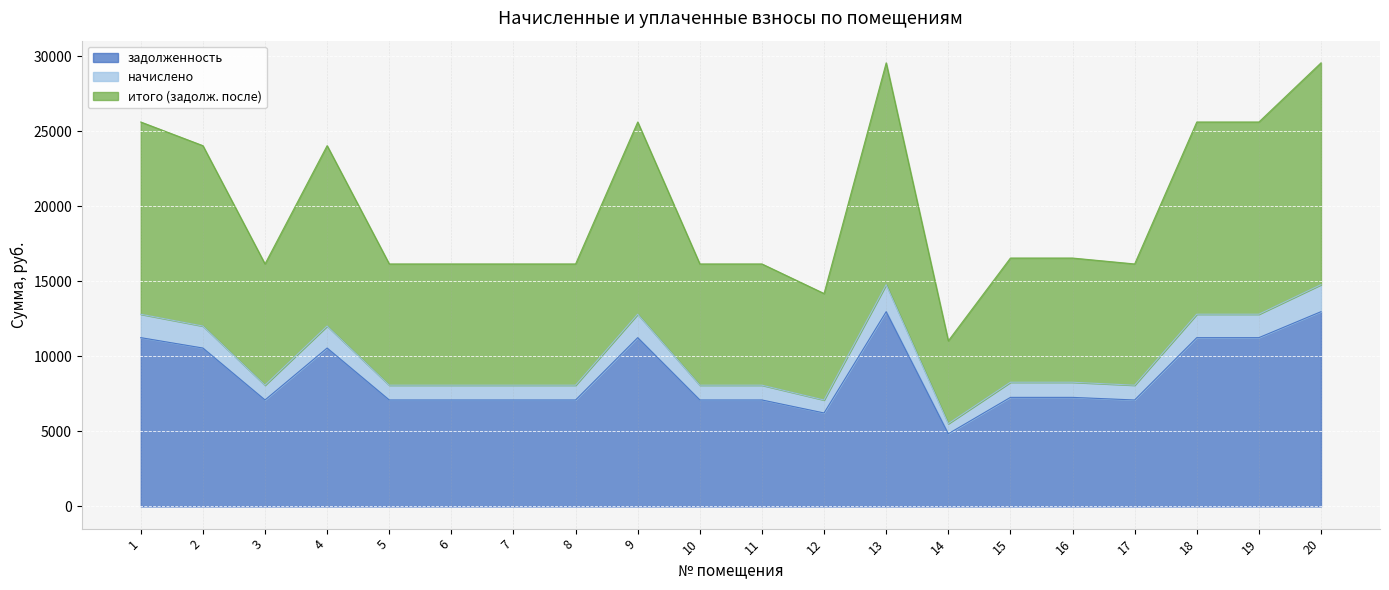

Reading left to right, what are all the values shown in this chart?

задолженность: 1=11245.6	2=10553.6	3=7093.4	4=10553.6	5=7093.4	6=7093.4	7=7093.4	8=7093.4	9=11245.6	10=7093.4	11=7093.4	12=6228.4	13=12975.8	14=4844.3	15=7266.4	16=7266.4	17=7093.4	18=11245.6	19=11245.6	20=12975.8
начислено: 1=12805.6	2=12017.6	3=8077.4	4=12017.6	5=8077.4	6=8077.4	7=8077.4	8=8077.4	9=12805.6	10=8077.4	11=8077.4	12=7092.4	13=14775.8	14=5516.3	15=8274.4	16=8274.4	17=8077.4	18=12805.6	19=12805.6	20=14775.8
итого (задолж. после): 1=25611.3	2=24035.2	3=16154.8	4=24035.2	5=16154.8	6=16154.8	7=16154.8	8=16154.8	9=25611.3	10=16154.8	11=16154.8	12=14184.7	13=29551.5	14=11032.6	15=16548.8	16=16548.8	17=16154.8	18=25611.3	19=25611.3	20=29551.5